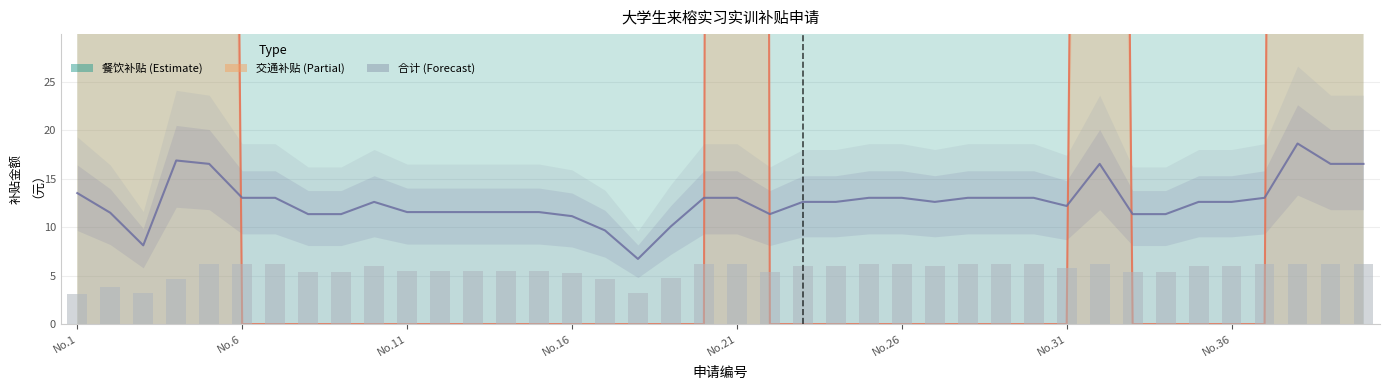

What is the label of the 1st bar from the right?

39